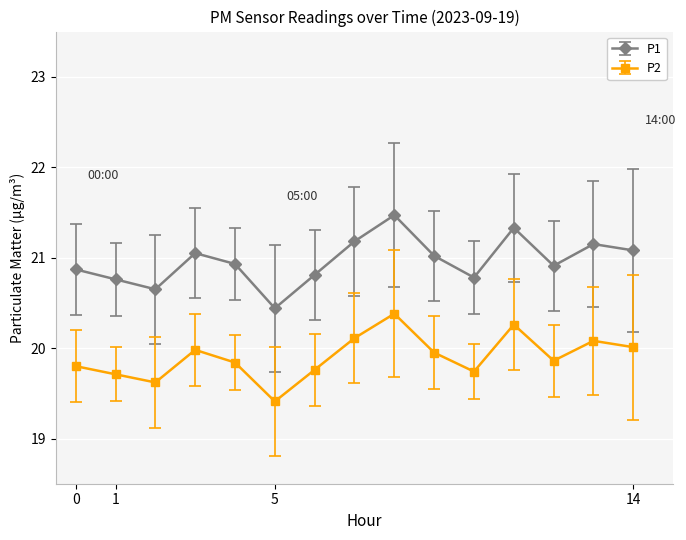

Which series has the largest range (max minus min)?

P1